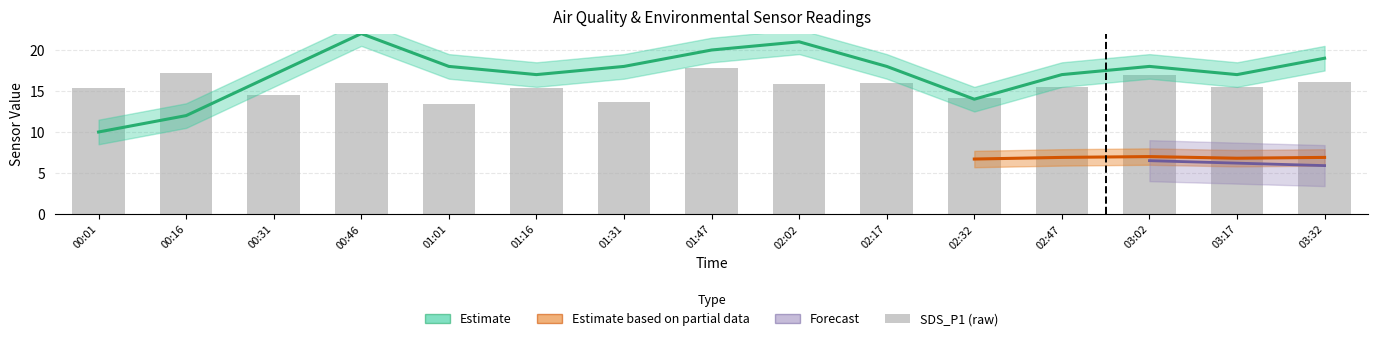

The value at 02:17 is 16.0. True or false?

True